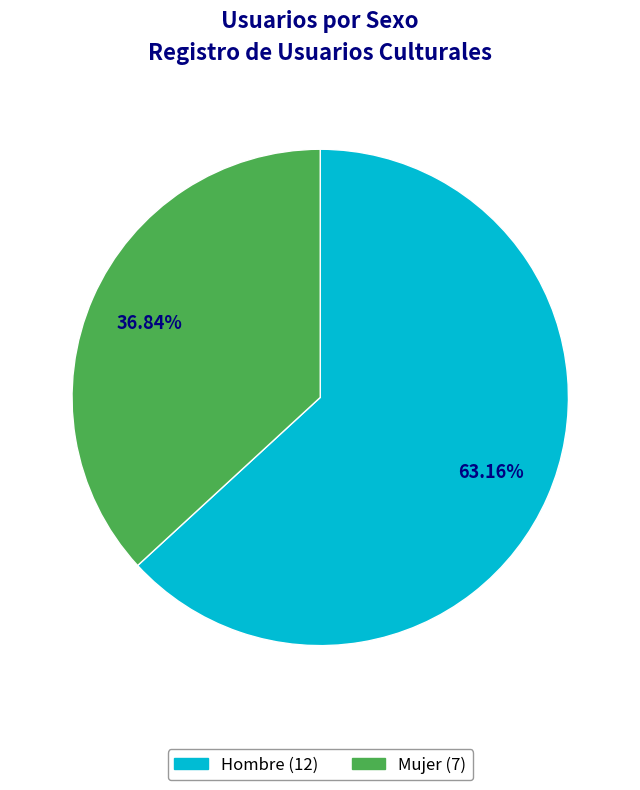

Combined, what portion of the pie is Mujer and Hombre?

100.0%